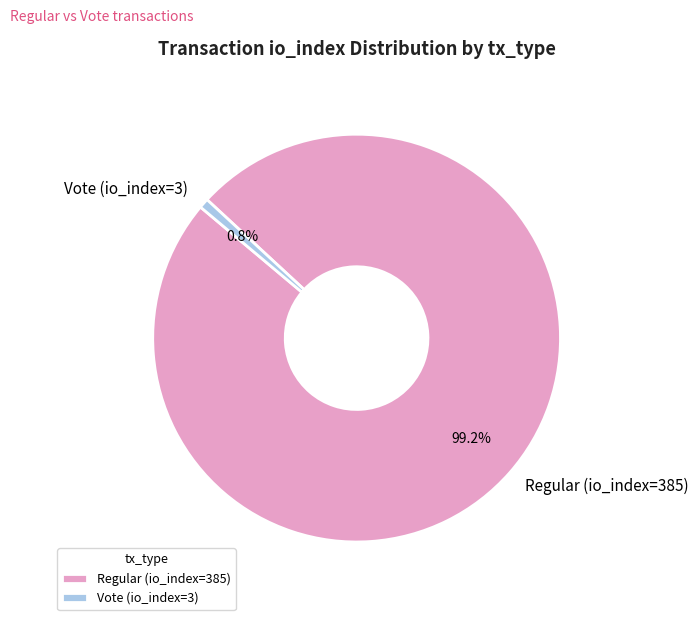

To the nearest percent, what percentage of the pie is Vote (io_index=3)?

1%